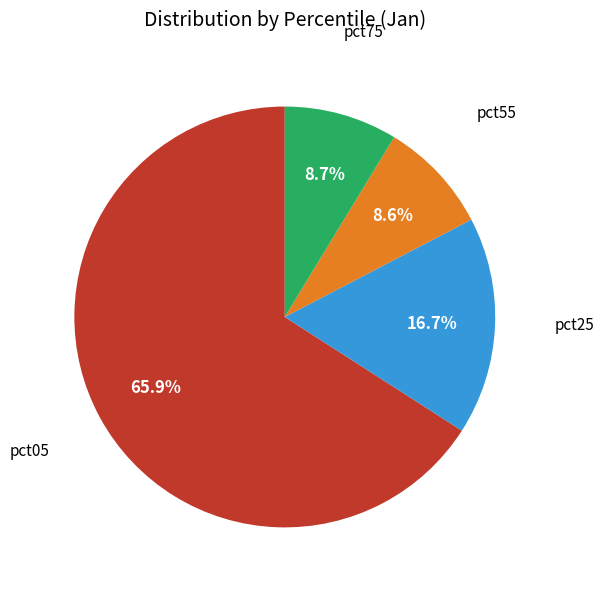

Is there any slice that represents more than half of the pie?

Yes